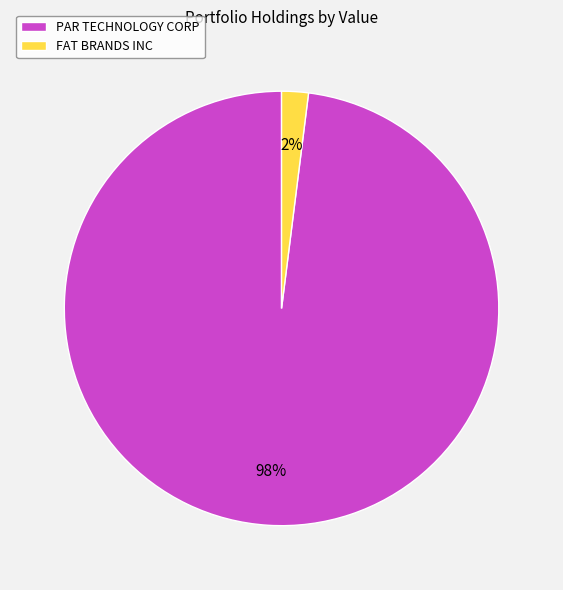

Is there a majority slice in this chart?

Yes